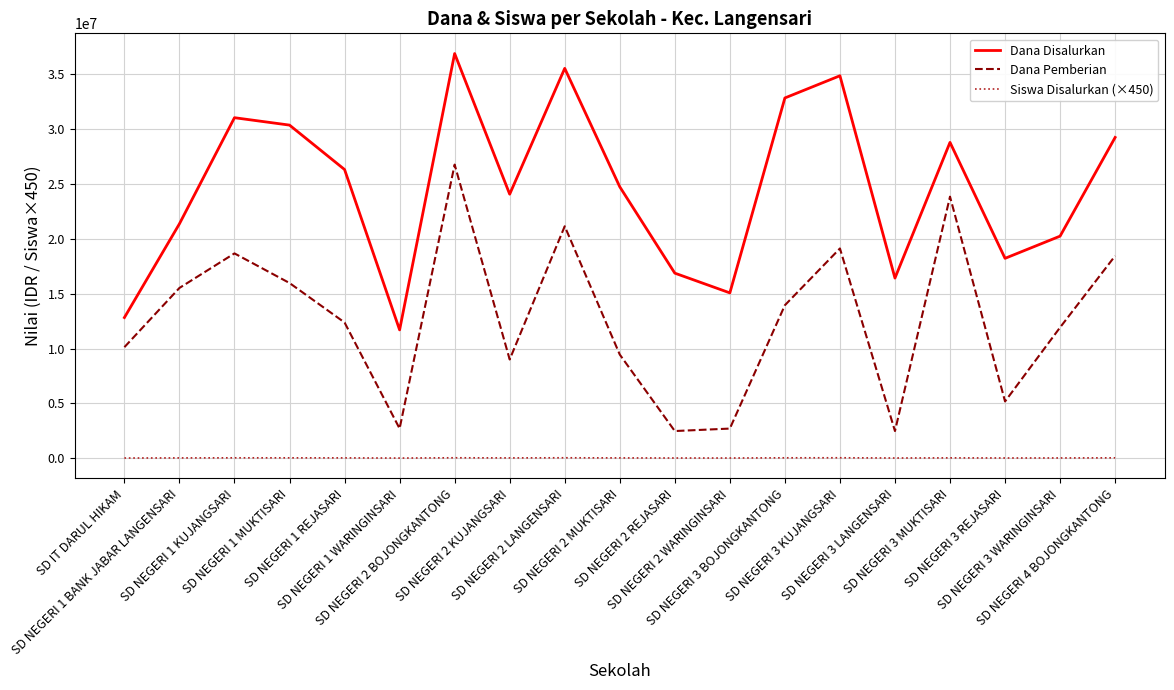

What is the difference between the maximum and minimum values in the Dana Pemberian series?

24300000